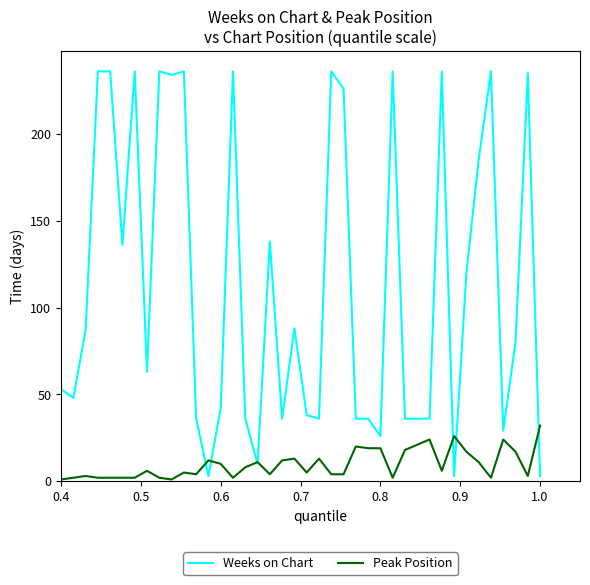

Which series has the largest range (max minus min)?

Weeks on Chart